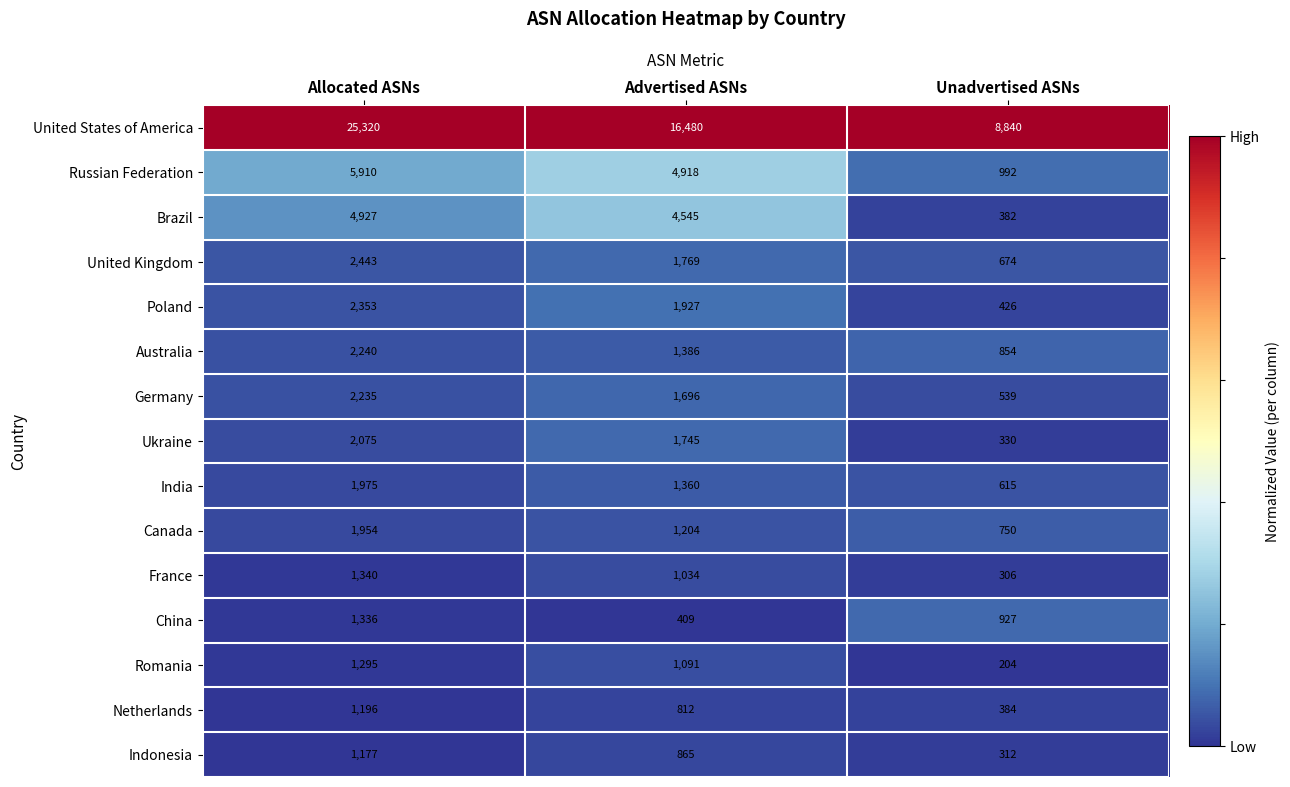

Between Allocated ASNs and Advertised ASNs, which series saw the biggest shift?

United States of America